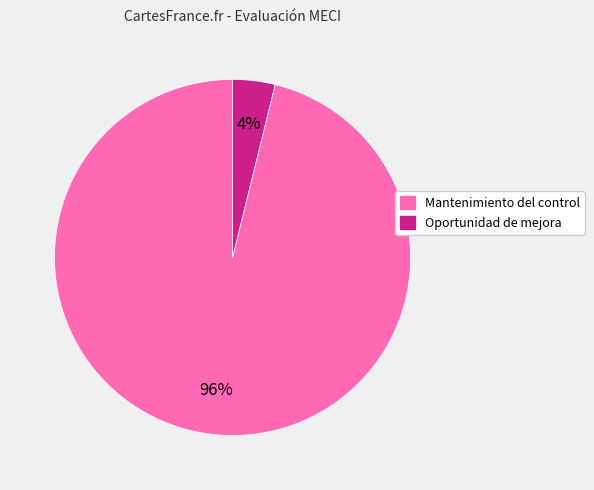

To the nearest percent, what percentage of the pie is Mantenimiento del control?

96%